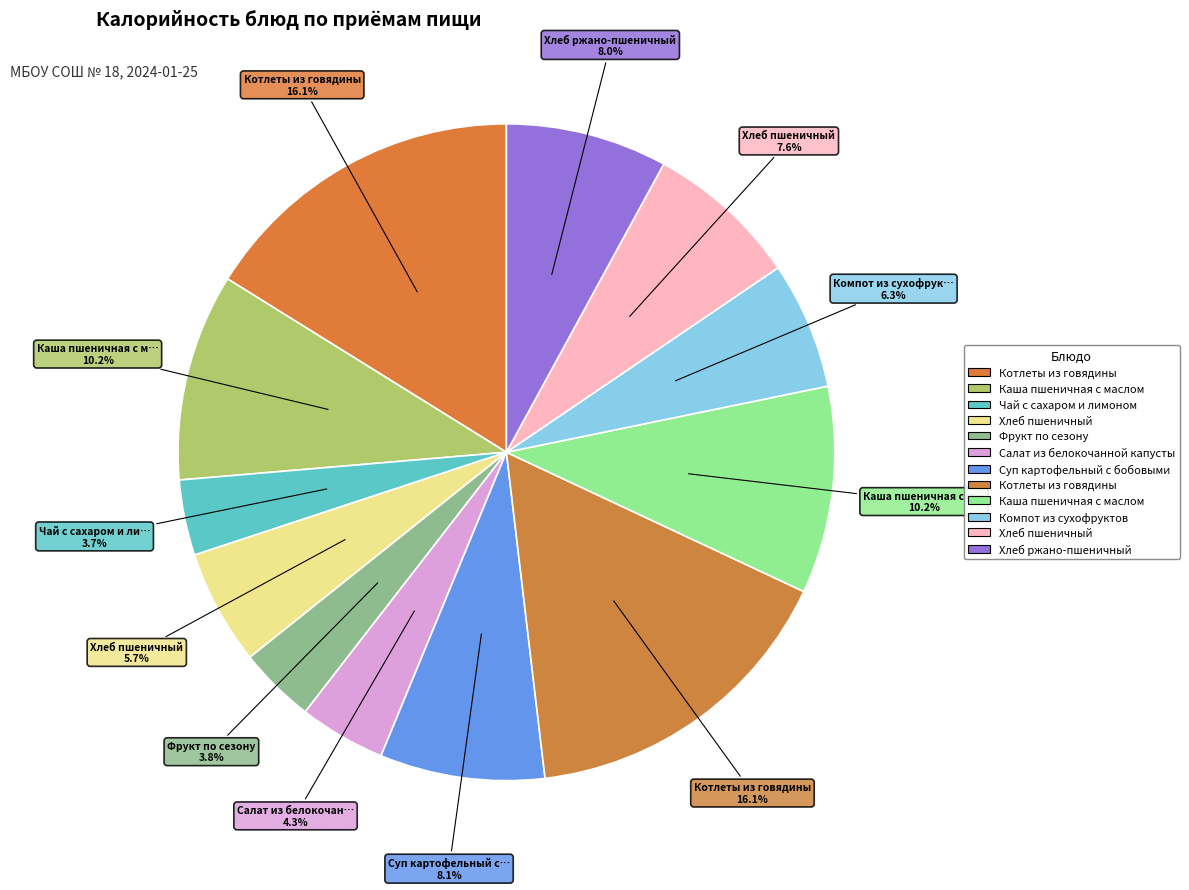

Is there a majority slice in this chart?

No